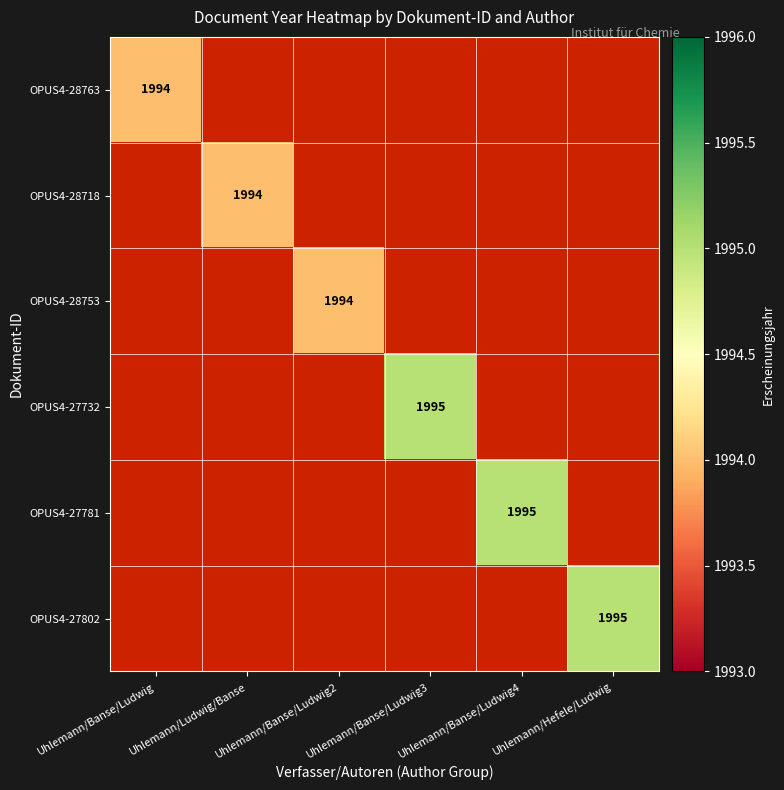

True or false: OPUS4-27802 has a value of 1995 at Uhlemann/Hefele/Ludwig.

True